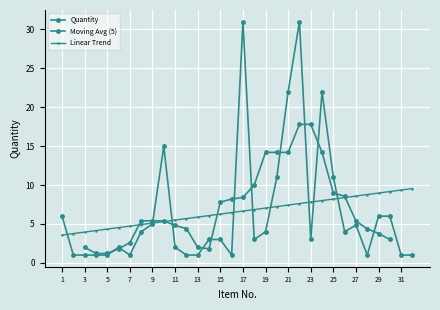

Is it true that the value at 2 is 1.0?

True